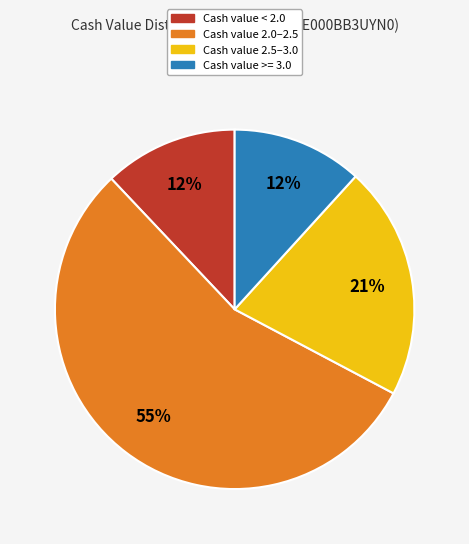

To the nearest percent, what is the difference between the largest and smallest slice percentages?

43%